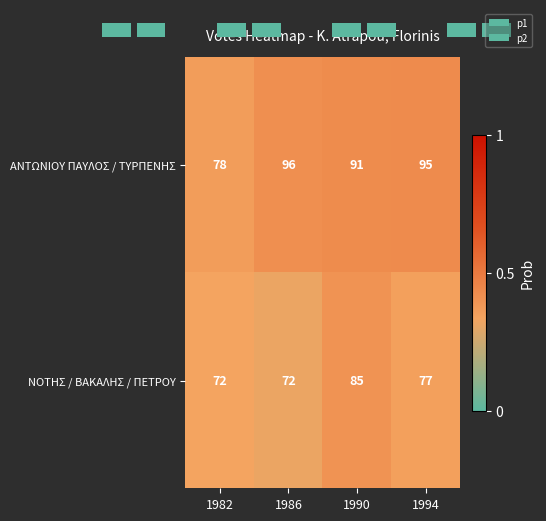

Which series has the largest total across all categories?

ΑΝΤΩΝΙΟΥ ΠΑΥΛΟΣ / ΤΥΡΠΕΝΗΣ